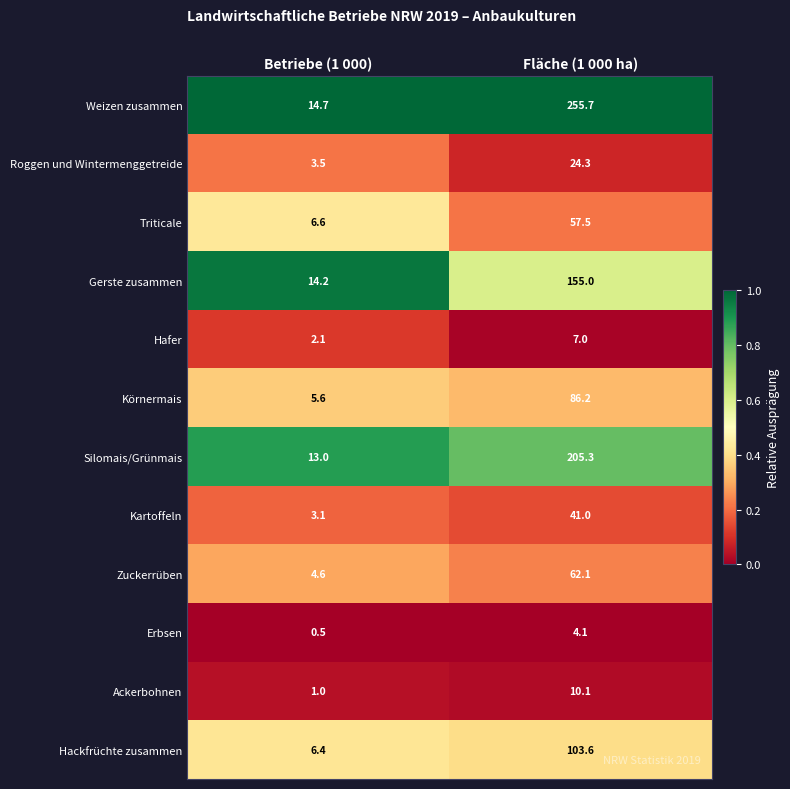

Which series changed the most between Betriebe (1 000) and Fläche (1 000 ha)?

Weizen zusammen